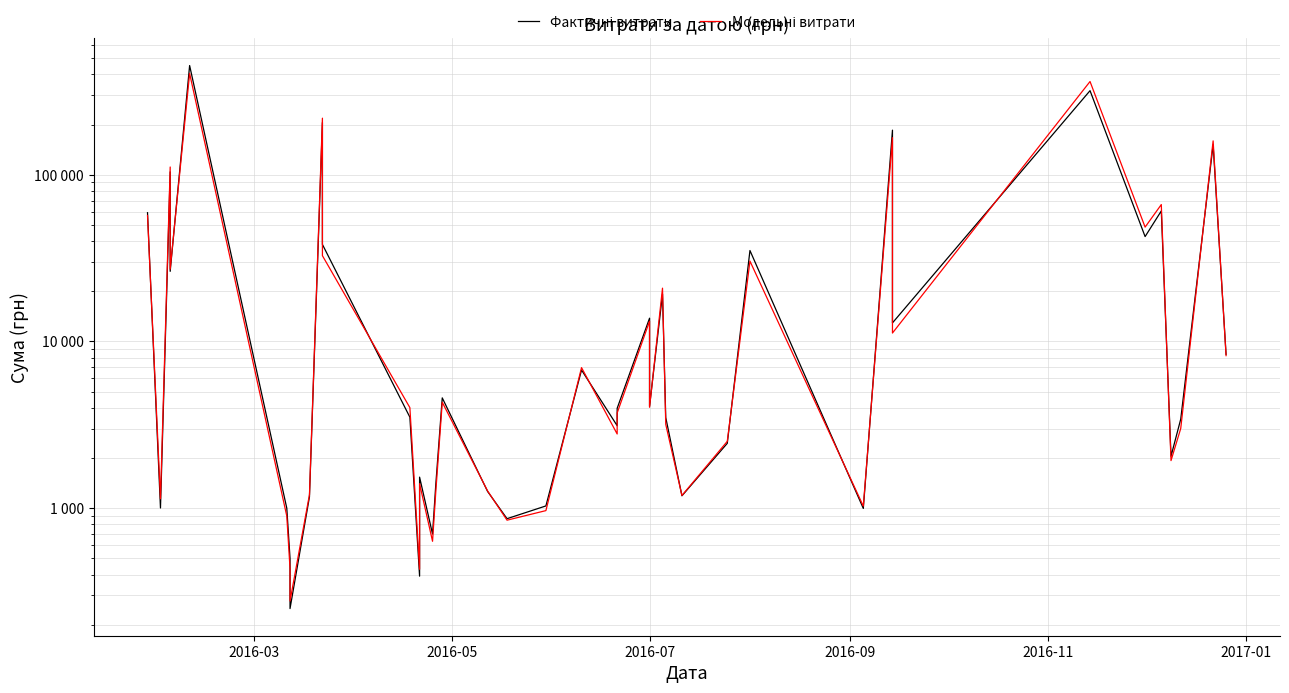

Is the value of Фактичні витрати at 13 greater than the value of Модельні витрати at 21?

No